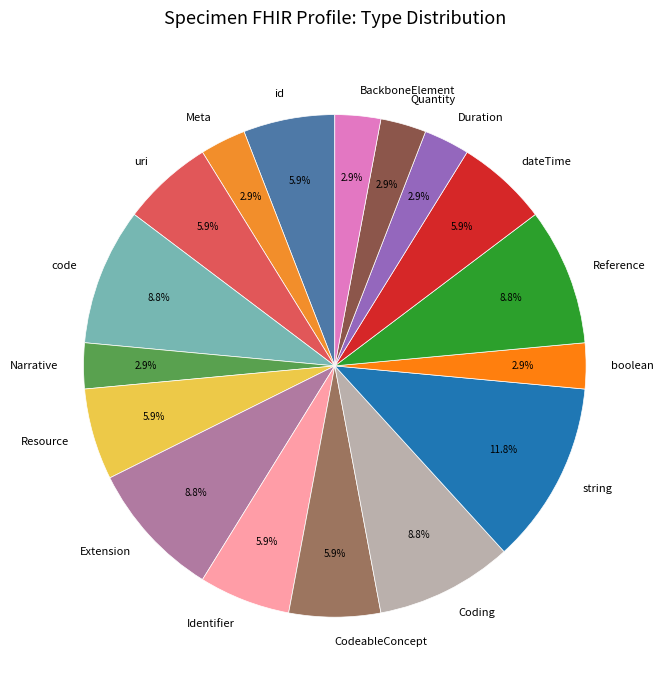

Which slice is the largest?

string